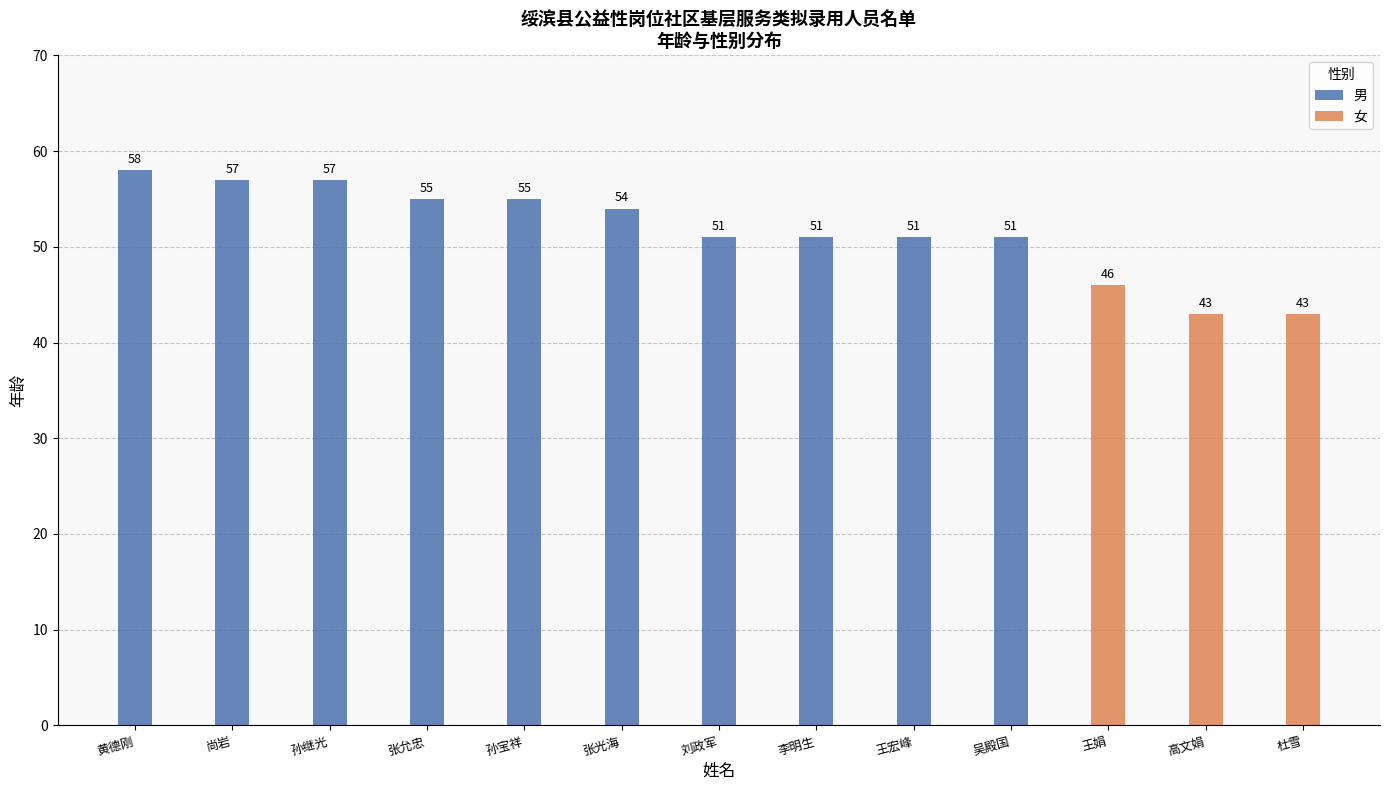

What is the label of the 3rd bar from the left?

孙继光